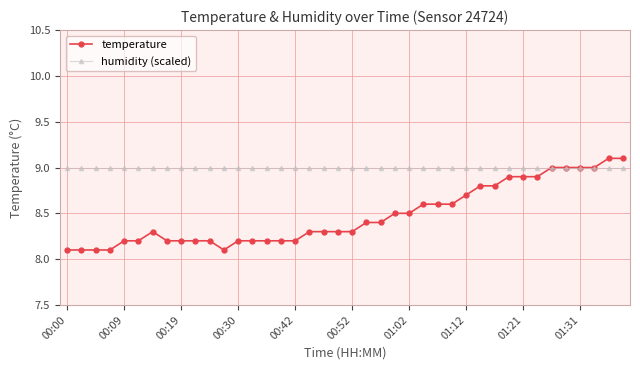

Which series has the largest range (max minus min)?

temperature